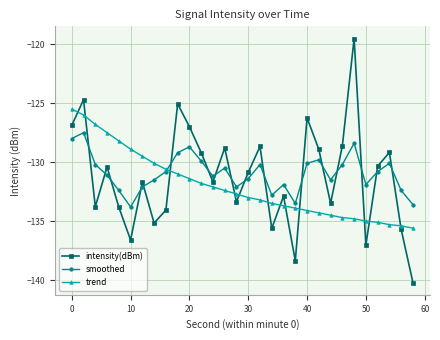

Which series has the largest range (max minus min)?

intensity(dBm)